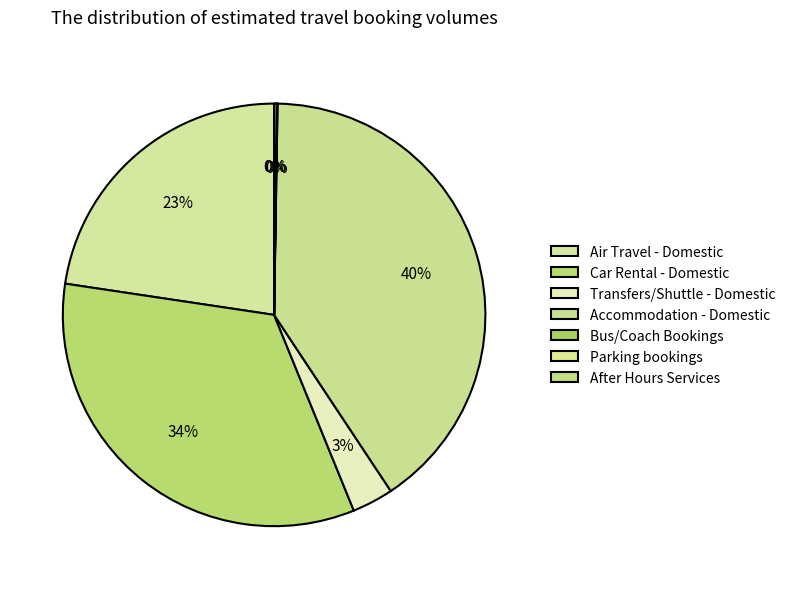

The Car Rental - Domestic slice represents 19% of the pie. True or false?

False